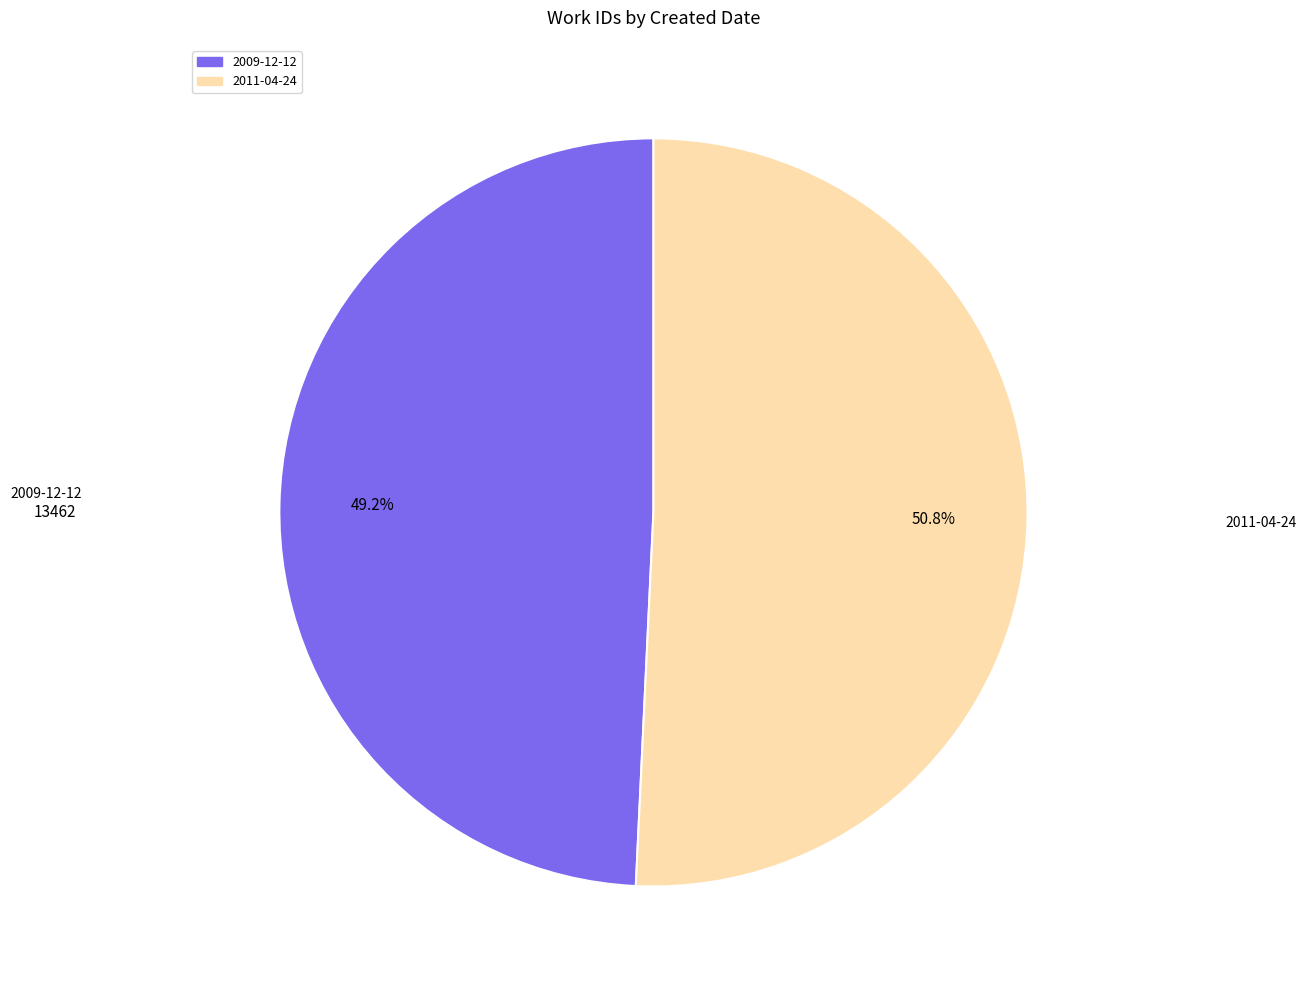

To the nearest percent, what percentage of the pie is 2011-04-24?

51%